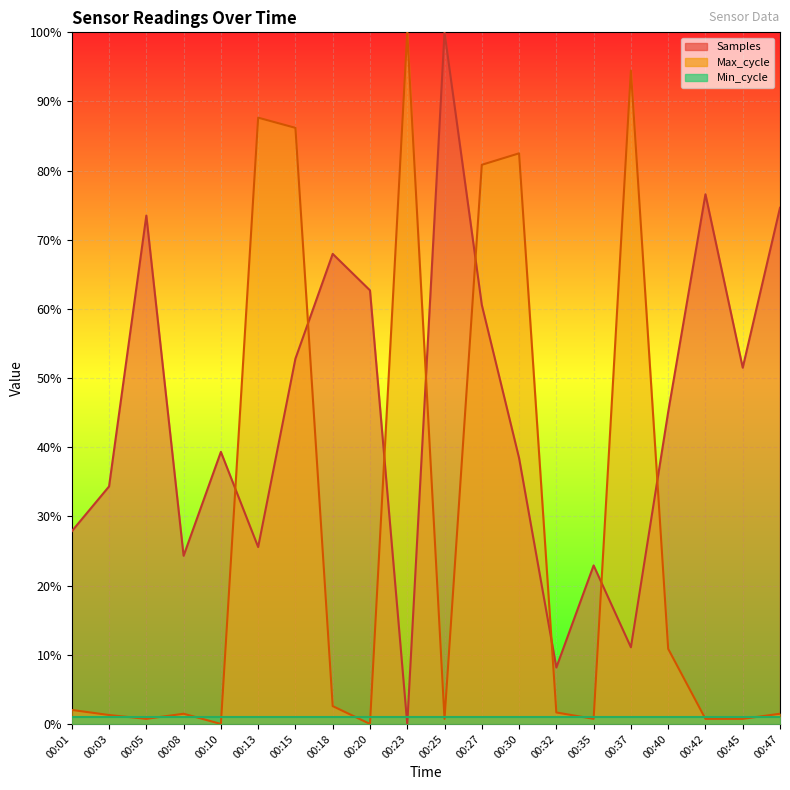

Where is the first local maximum for Max_cycle?

00:08